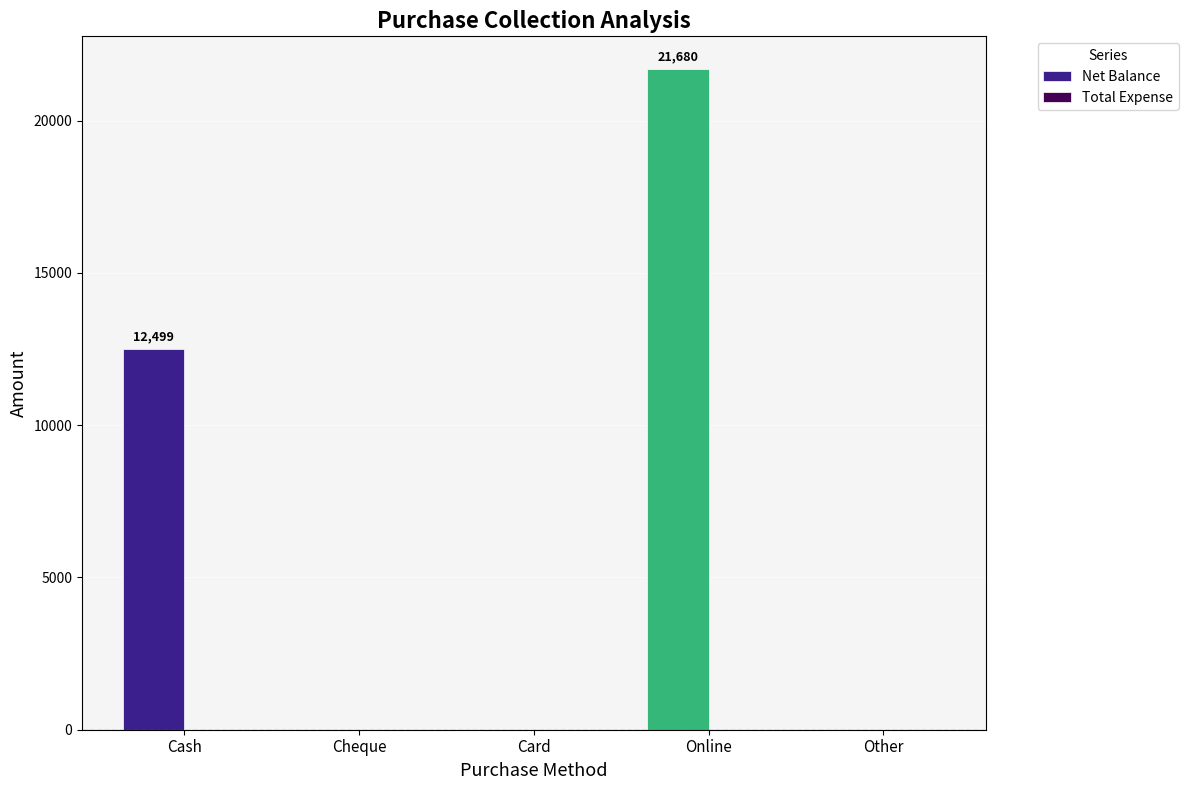

Which label corresponds to the largest value in the chart?

Online